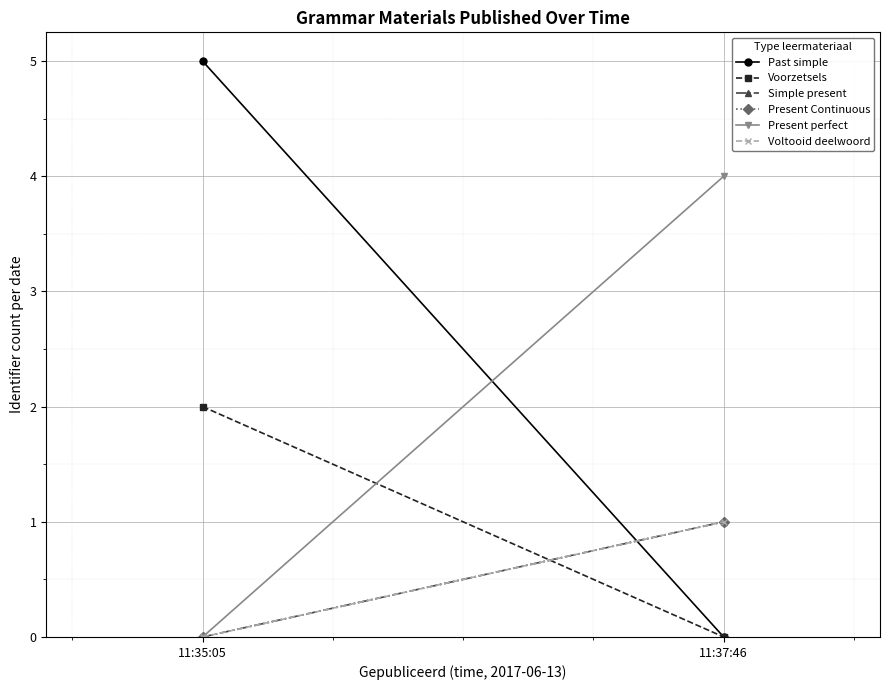

What are all the series names shown in the legend?

Past simple, Voorzetsels, Simple present, Present Continuous, Present perfect, Voltooid deelwoord